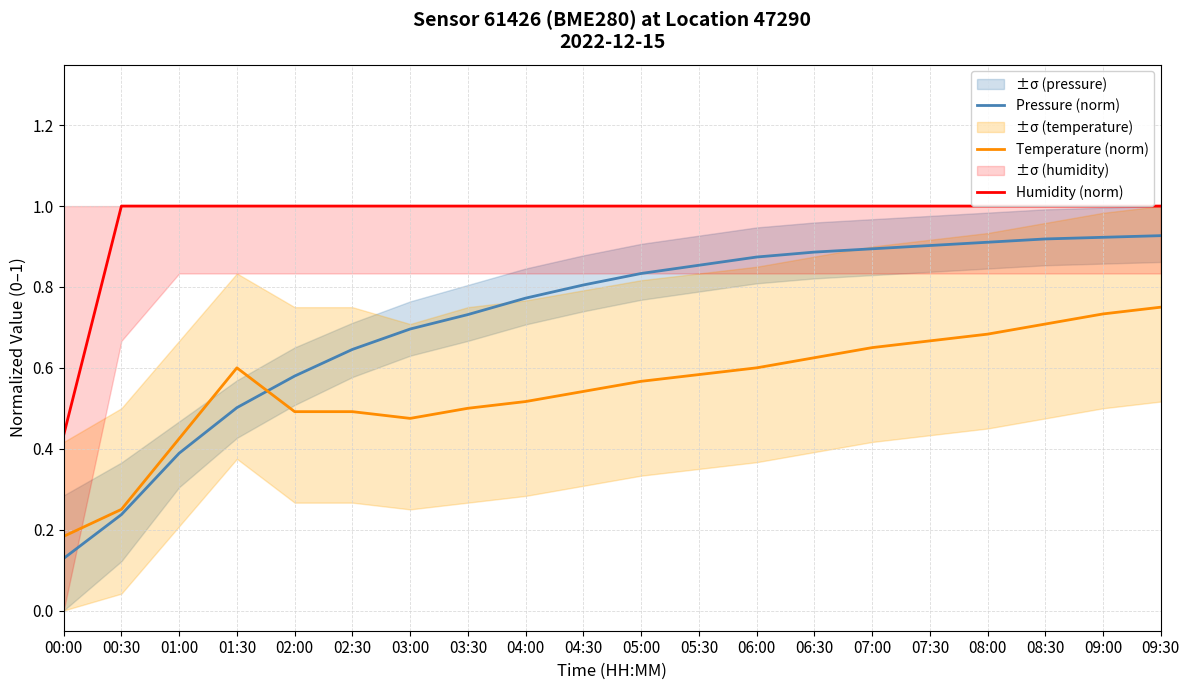

Reading right to left, transcribe all the data shown in this chart.

Pressure (norm): 0.9	0.9	0.9	0.9	0.9	0.9	0.9	0.9	0.9	0.8	0.8	0.8	0.7	0.7	0.6	0.6	0.5	0.4	0.2	0.1
Temperature (norm): 0.8	0.7	0.7	0.7	0.7	0.7	0.6	0.6	0.6	0.6	0.5	0.5	0.5	0.5	0.5	0.5	0.6	0.4	0.2	0.2
Humidity (norm): 1.0	1.0	1.0	1.0	1.0	1.0	1.0	1.0	1.0	1.0	1.0	1.0	1.0	1.0	1.0	1.0	1.0	1.0	1.0	0.4